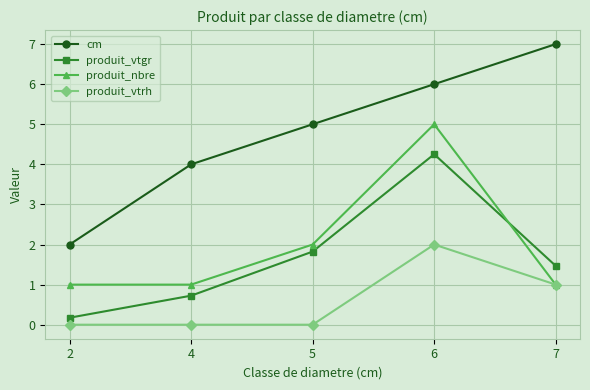

Which series has the largest range (max minus min)?

cm